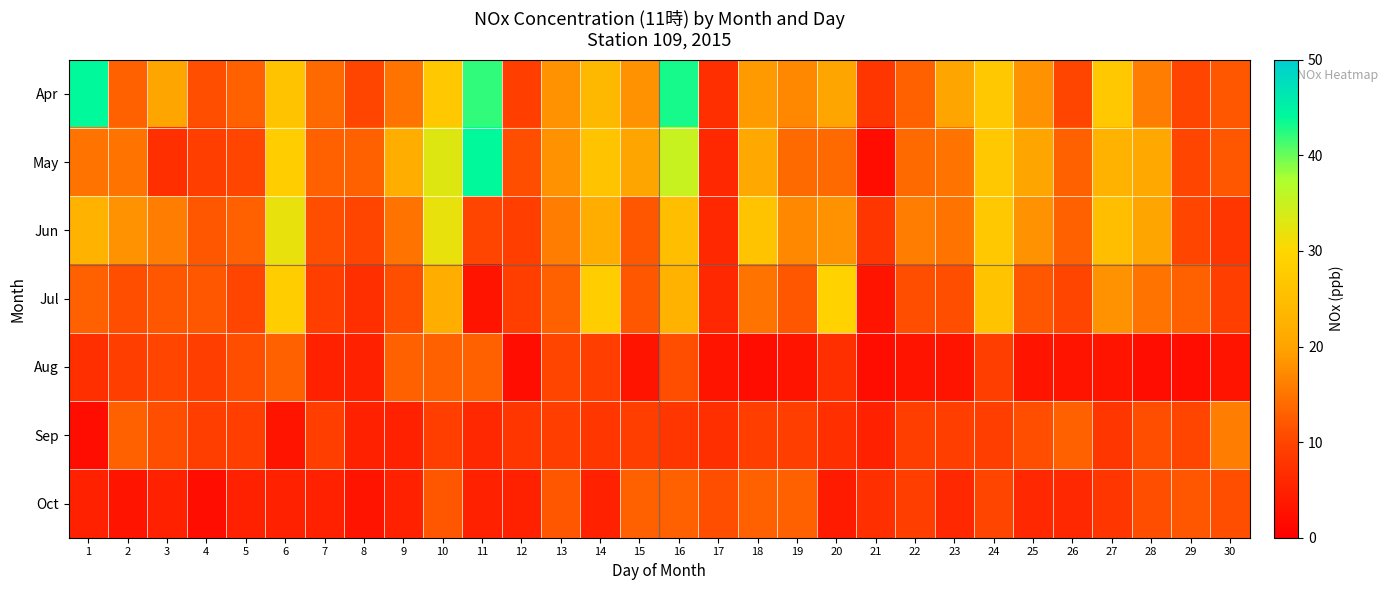

Which series has the largest total across all categories?

row_0